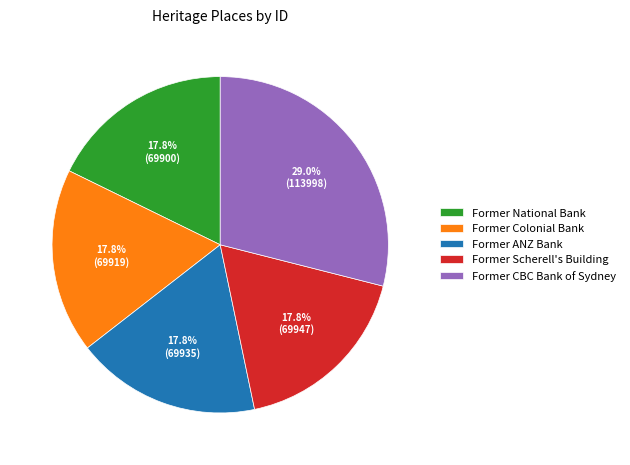

Is there any slice that represents more than half of the pie?

No